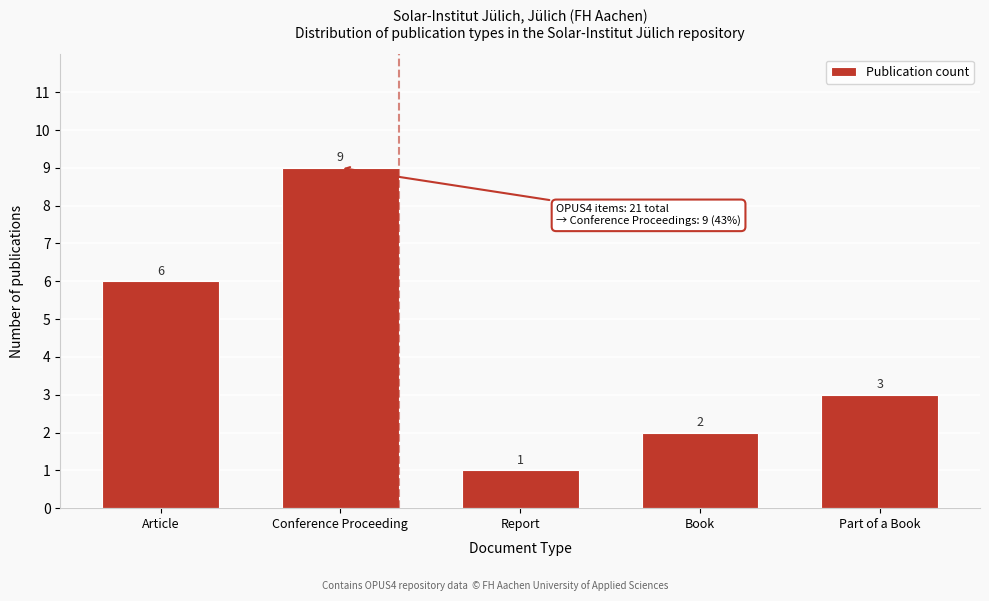

Reading right to left, list all the values displayed in this chart.

Part of a Book=3	Book=2	Report=1	Conference Proceeding=9	Article=6